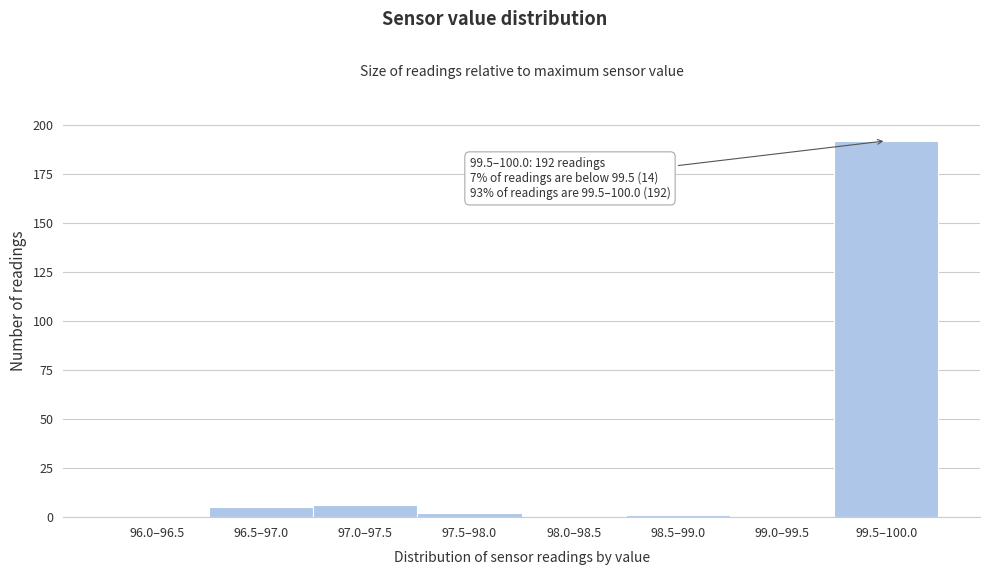

Reading left to right, transcribe all the data shown in this chart.

96.0–96.5=0	96.5–97.0=5	97.0–97.5=6	97.5–98.0=2	98.0–98.5=0	98.5–99.0=1	99.0–99.5=0	99.5–100.0=192